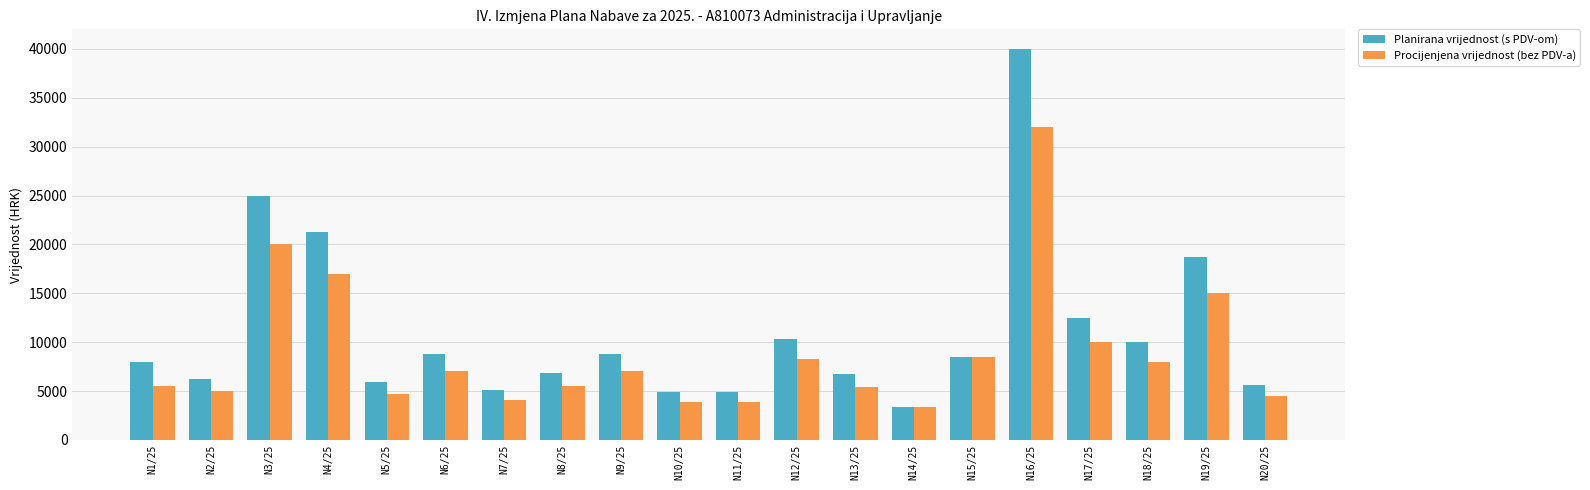

List the series in order of their peak value, lowest first.

Procijenjena vrijednost (bez PDV-a), Planirana vrijednost (s PDV-om)